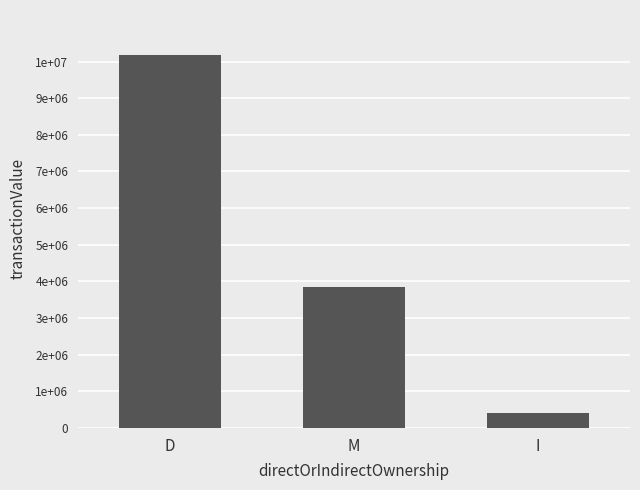

List the labels in order of value, largest first.

D, M, I